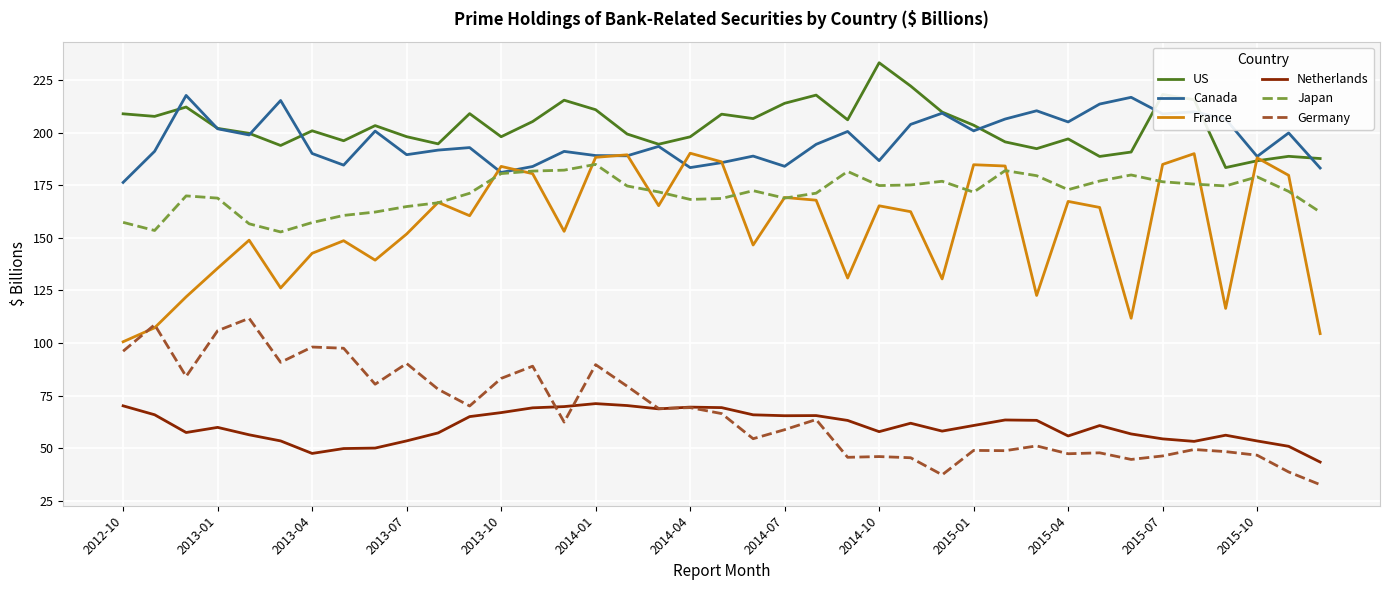

How many lines are shown in the chart?

6